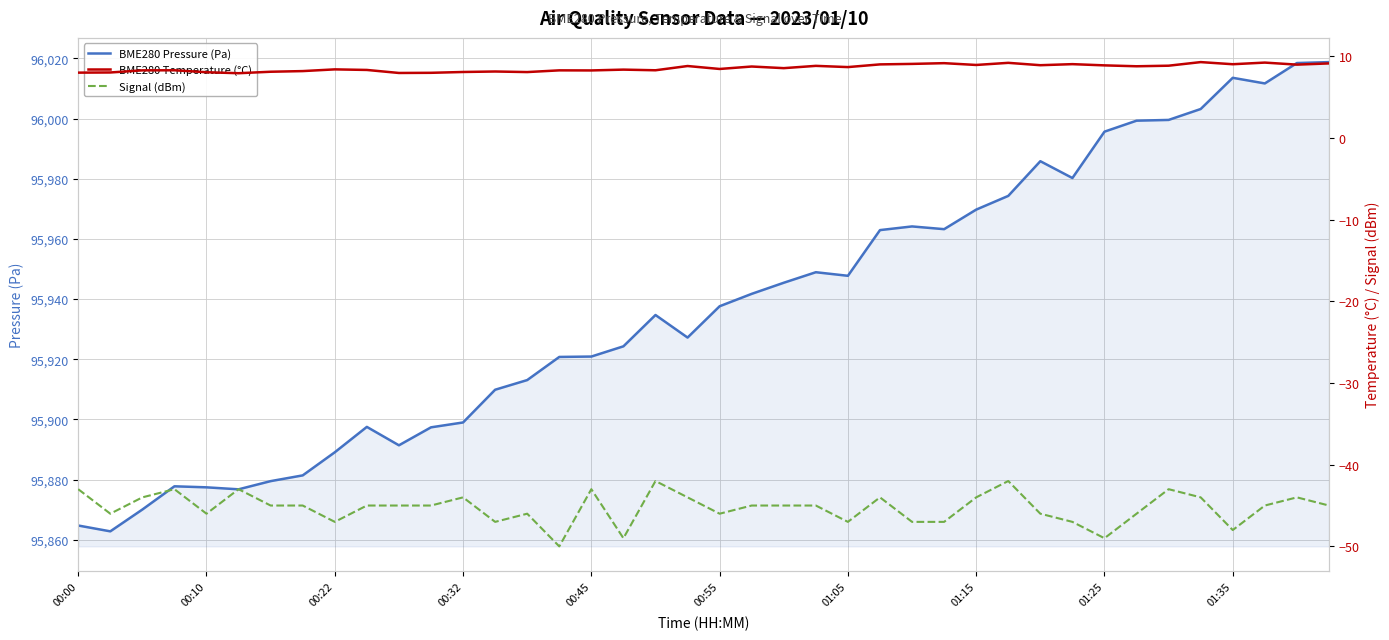

What is the maximum value for BME280 Pressure (Pa)?

96018.8